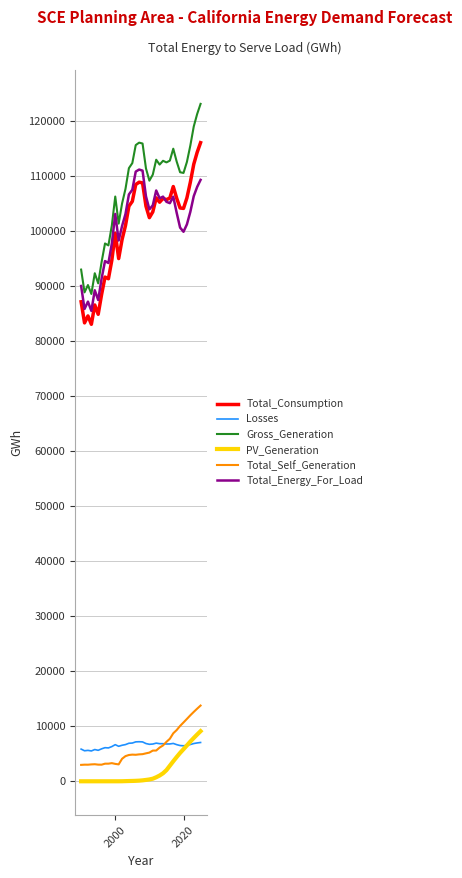

How many distinct data groups are displayed?

6